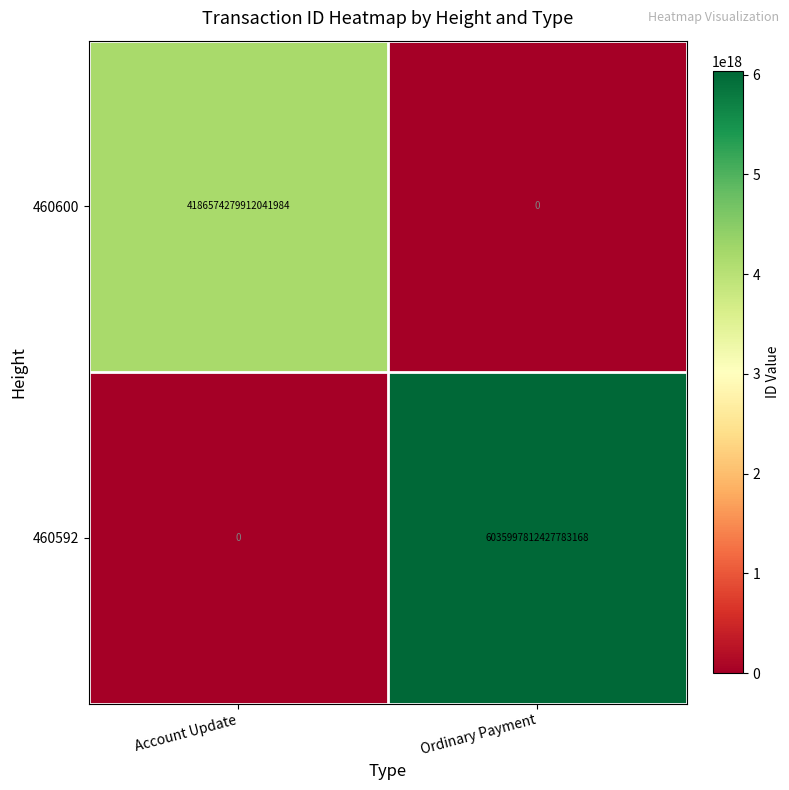

Which series has the largest total across all categories?

460592